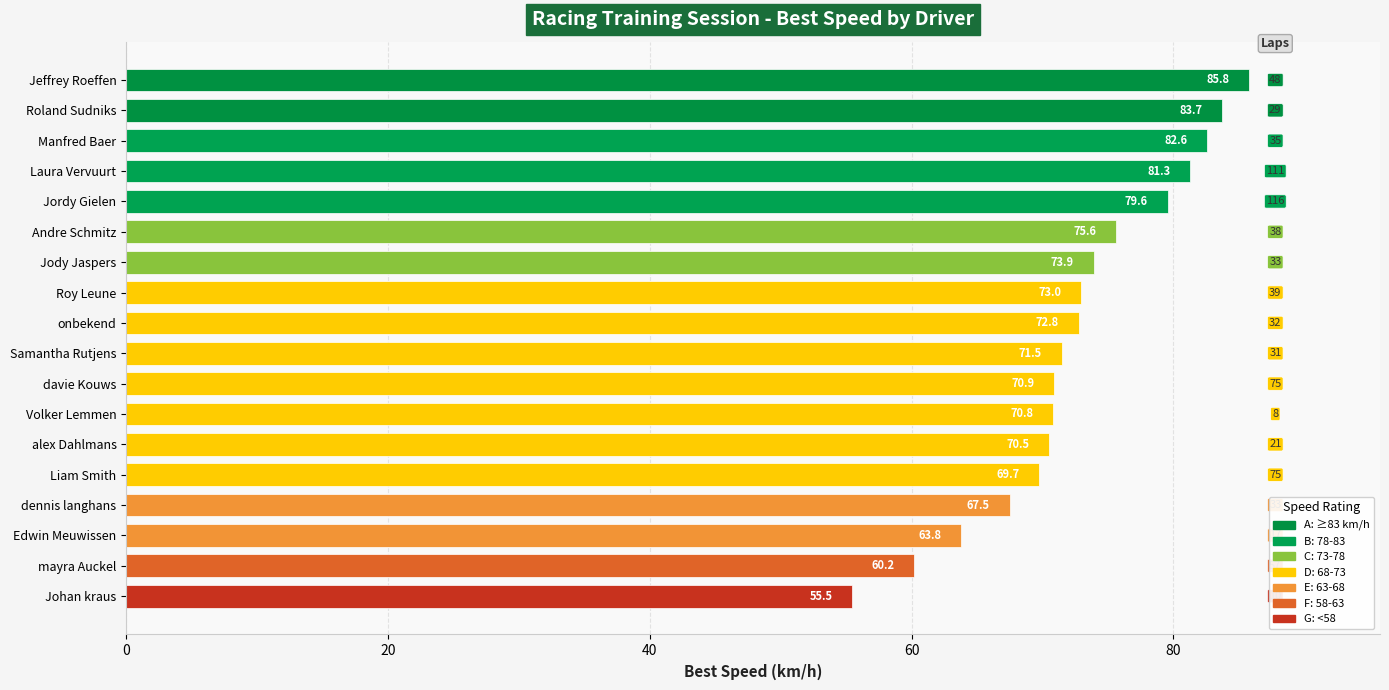

List the labels in order of value, largest first.

Jeffrey Roeffen, Roland Sudniks, Manfred Baer, Laura Vervuurt, Jordy Gielen, Andre Schmitz, Jody Jaspers, Roy Leune, onbekend, Samantha Rutjens, davie Kouws, Volker Lemmen, alex Dahlmans, Liam Smith, dennis langhans, Edwin Meuwissen, mayra Auckel, Johan kraus